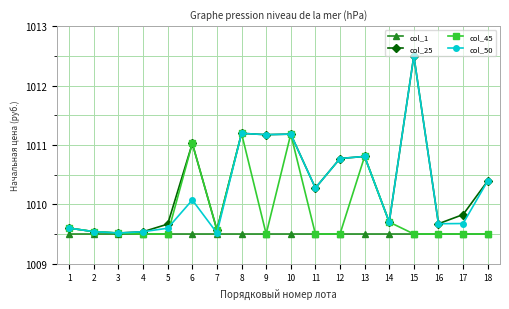

True or false: col_45 has more than 0 points higher than both neighbors.

True